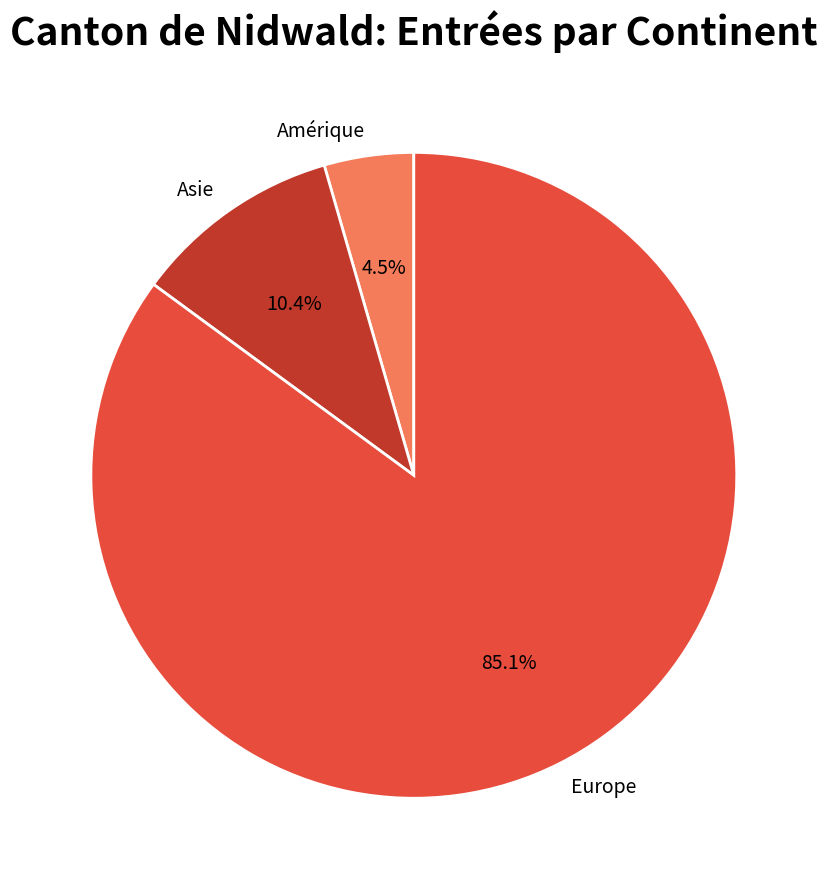

Count the number of slices in the pie.

3